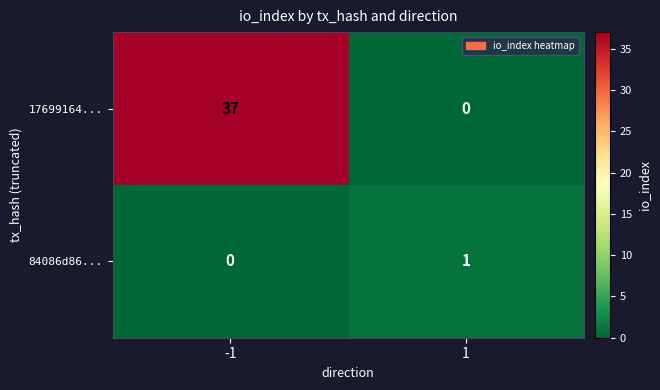

How many categories are shown in the chart?

2